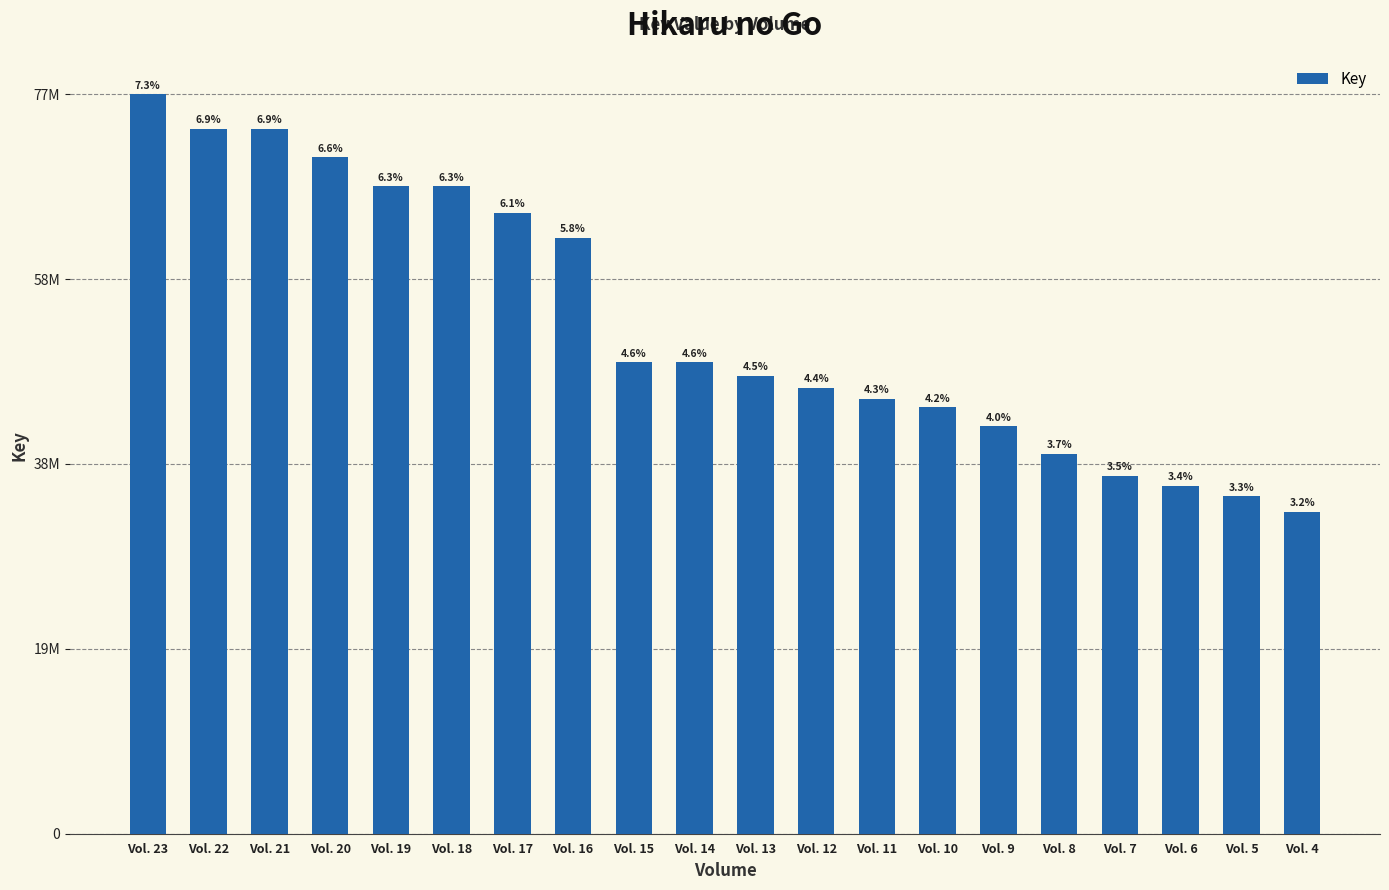

Is it true that the value at Vol. 10 is 44387469?

True